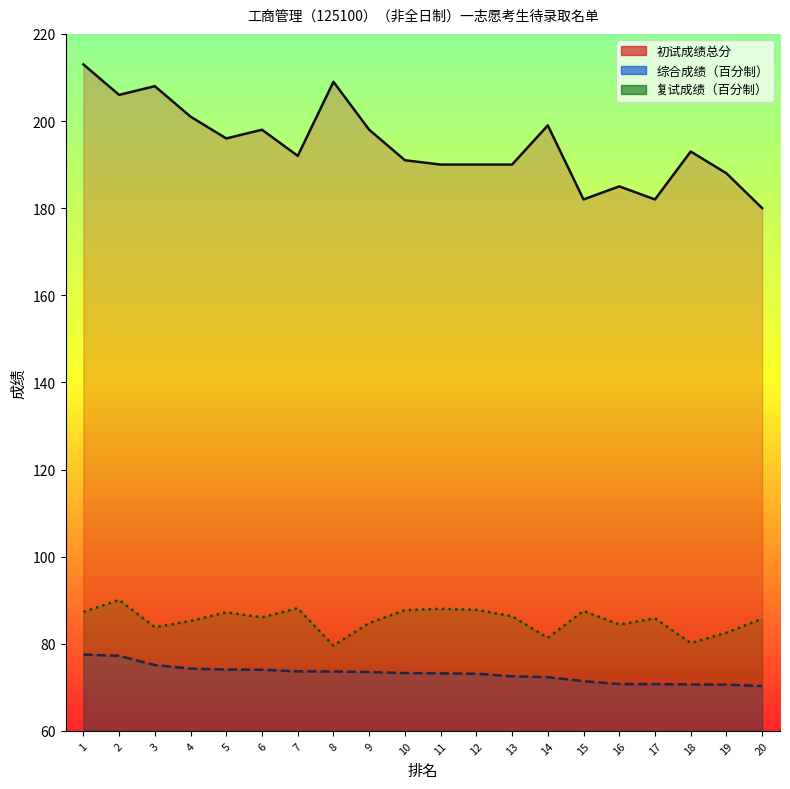

Reading right to left, transcribe all the data shown in this chart.

初试成绩总分: 20=180.0	19=188.0	18=193.0	17=182.0	16=185.0	15=182.0	14=199.0	13=190.0	12=190.0	11=190.0	10=191.0	9=198.0	8=209.0	7=192.0	6=198.0	5=196.0	4=201.0	3=208.0	2=206.0	1=213.0
综合成绩（百分制）: 20=70.3	19=70.6	18=70.7	17=70.7	16=70.8	15=71.4	14=72.3	13=72.5	12=73.1	11=73.2	10=73.3	9=73.5	8=73.6	7=73.7	6=74.0	5=74.1	4=74.3	3=75.1	2=77.2	1=77.5
复试成绩（百分制）: 20=85.8	19=82.5	18=80.2	17=85.8	16=84.4	15=87.5	14=81.4	13=86.3	12=87.8	11=88.0	10=87.7	9=84.8	8=79.6	7=88.2	6=86.1	5=87.2	4=85.2	3=83.8	2=90.1	1=87.3